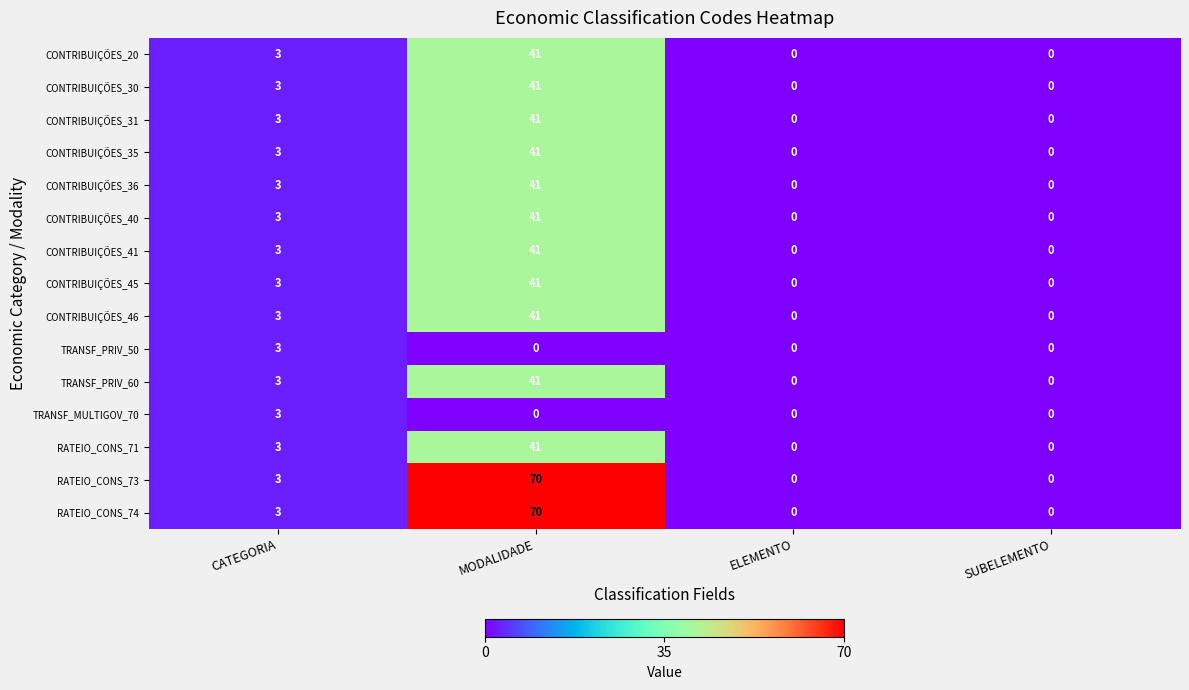

True or false: RATEIO_CONS_71 has a value of -17 at ELEMENTO.

False